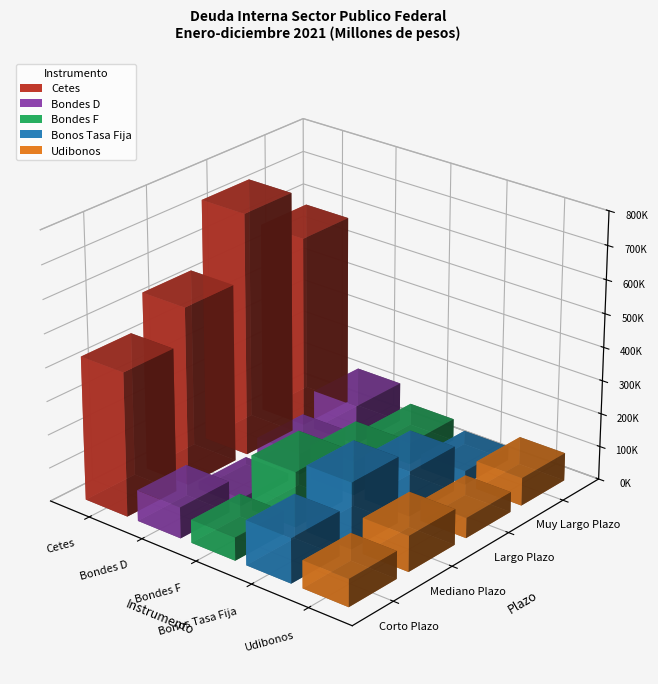

Which has a higher value, 3 or 0?

3